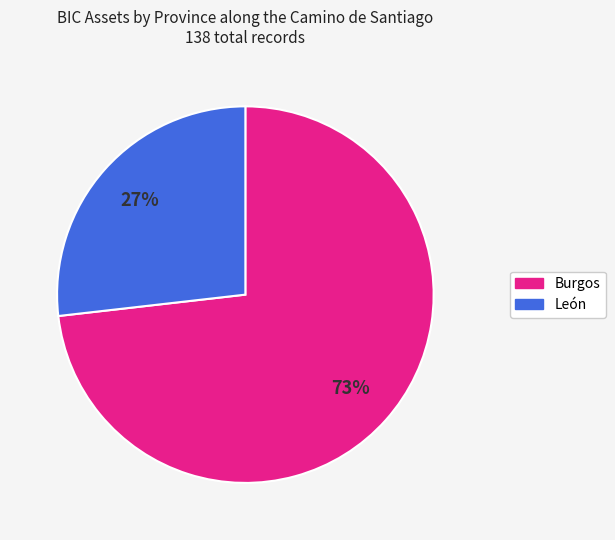

Which category has the biggest portion of the pie?

Burgos